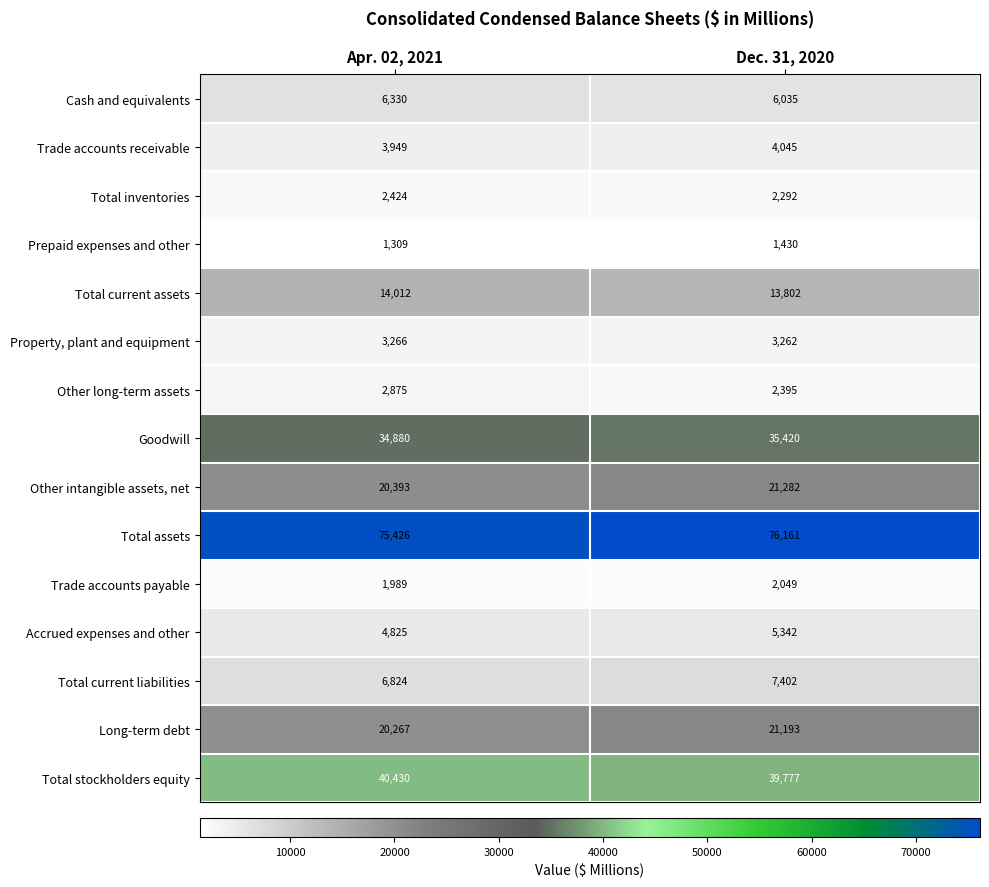

What is the approximate value of Other intangible assets, net at Apr. 02, 2021, to the nearest 10?

20390